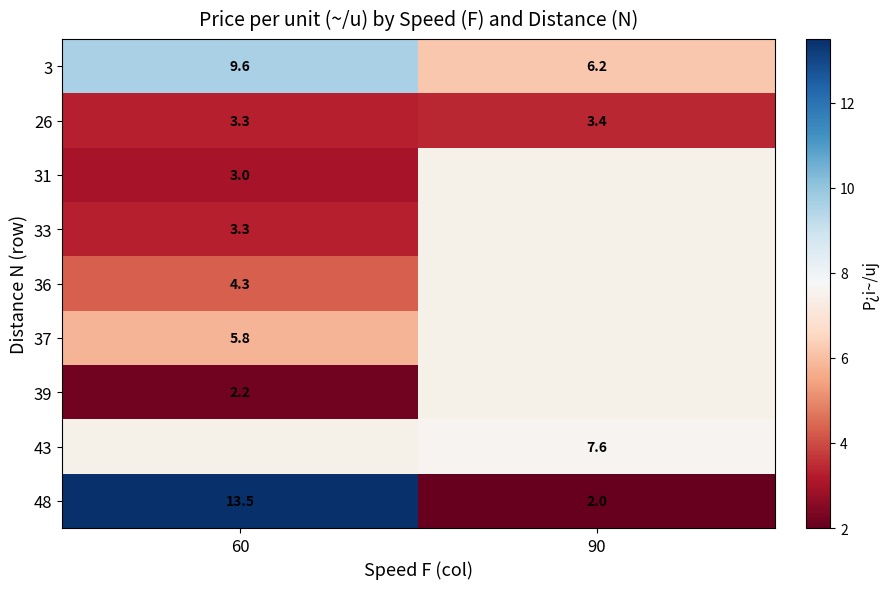

What value does the 26 series have at 60?

3.3